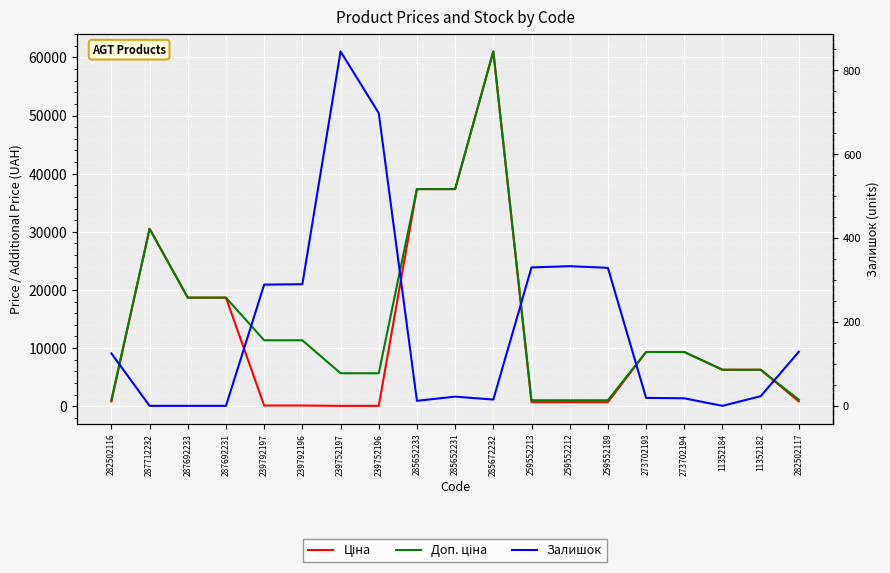

Reading right to left, list all the values displayed in this chart.

Ціна: 282502117=813.0	11352182=6266.7	11352184=6266.7	273702194=9321.4	273702193=9321.4	259552189=689.1	259552212=689.1	259552213=689.1	285672232=61024.7	285652231=37343.0	285652233=37343.0	239752196=56.7	239752197=56.7	239792196=113.3	239792197=113.3	287692231=18671.5	287692233=18671.5	287712232=30512.3	282502116=813.0
Доп. ціна: 282502117=1101.8	11352182=6266.7	11352184=6266.7	273702194=9321.4	273702193=9321.4	259552189=1017.8	259552212=1017.8	259552213=1017.8	285672232=61024.7	285652231=37343.0	285652233=37343.0	239752196=5667.0	239752197=5667.0	239792196=11334.0	239792197=11334.0	287692231=18671.5	287692233=18671.5	287712232=30512.3	282502116=1101.8
Залишок: 282502117=129.0	11352182=23.0	11352184=0.0	273702194=18.0	273702193=19.0	259552189=329.0	259552212=333.0	259552213=330.0	285672232=15.0	285652231=22.0	285652233=12.0	239752196=698.0	239752197=845.0	239792196=290.0	239792197=289.0	287692231=0.0	287692233=0.0	287712232=0.0	282502116=125.0